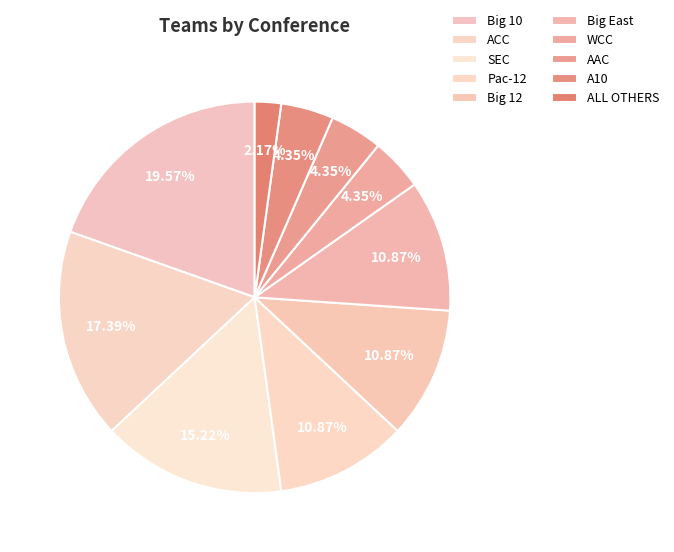

To the nearest percent, what percentage of the pie is SEC?

15%